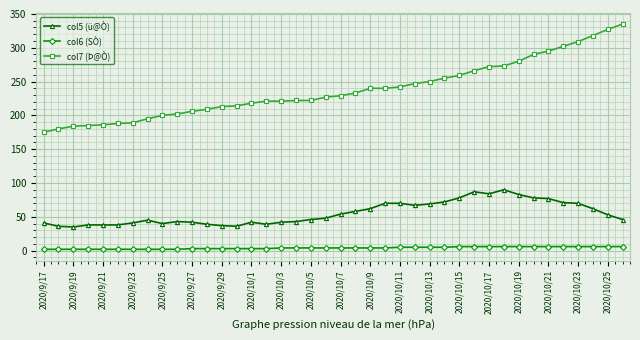

At how many categories does at least one series exceed 131?

40